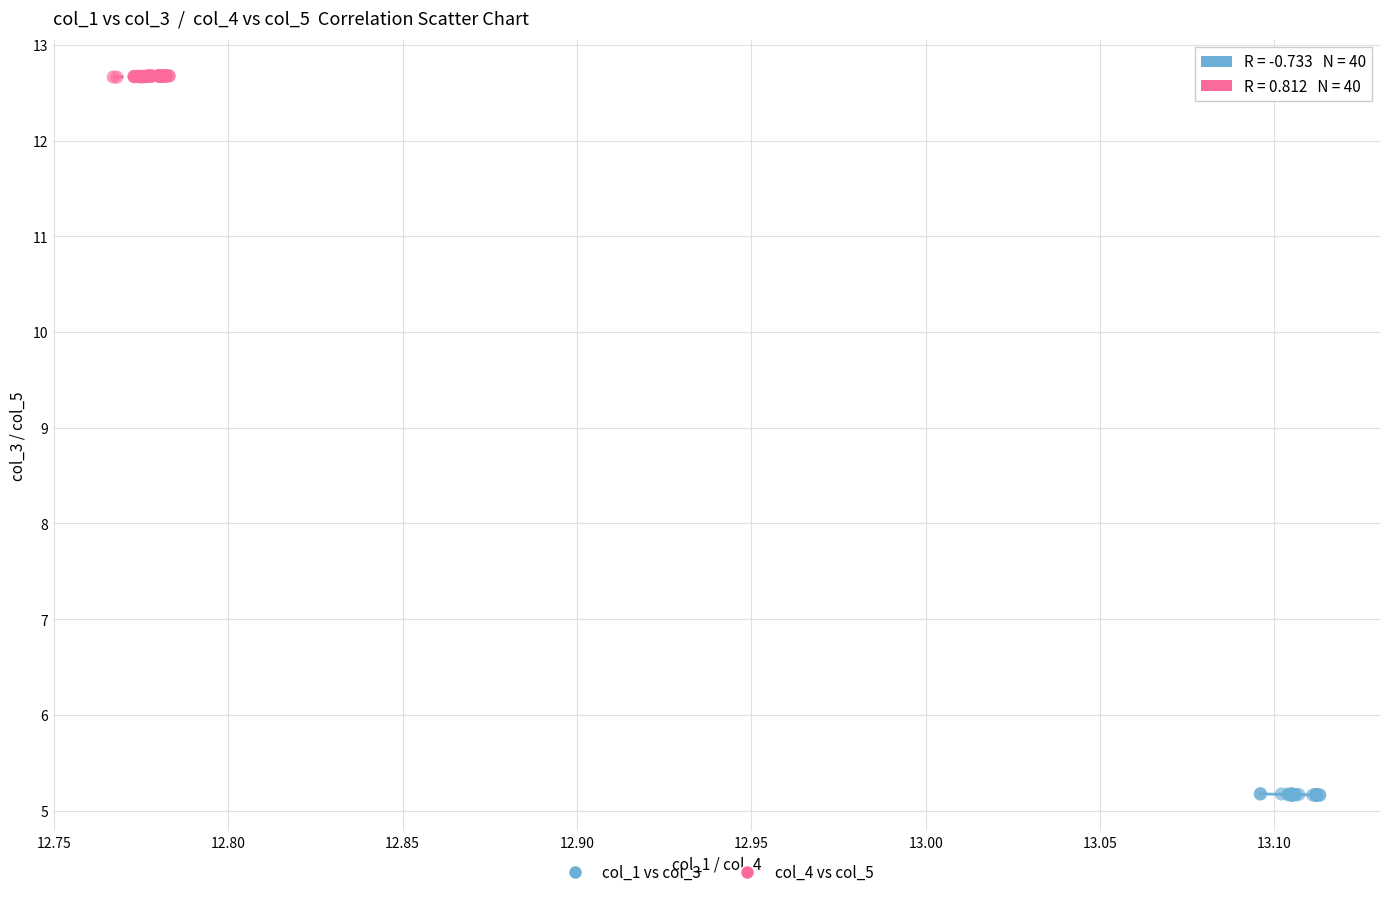

Which series contains the highest Y value?

col_4 vs col_5